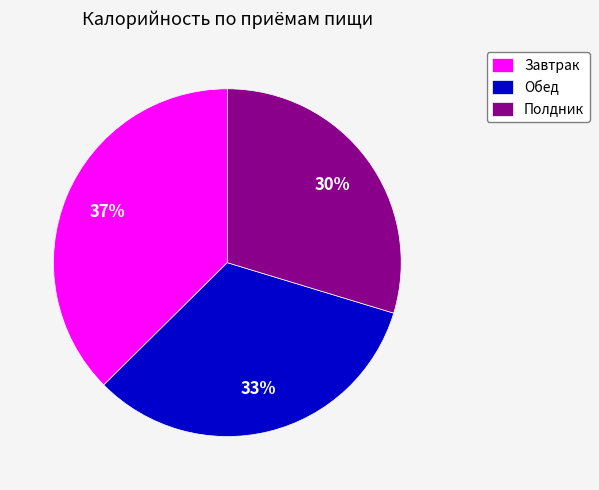

To the nearest percent, what is the combined percentage of Завтрак and Обед?

70%